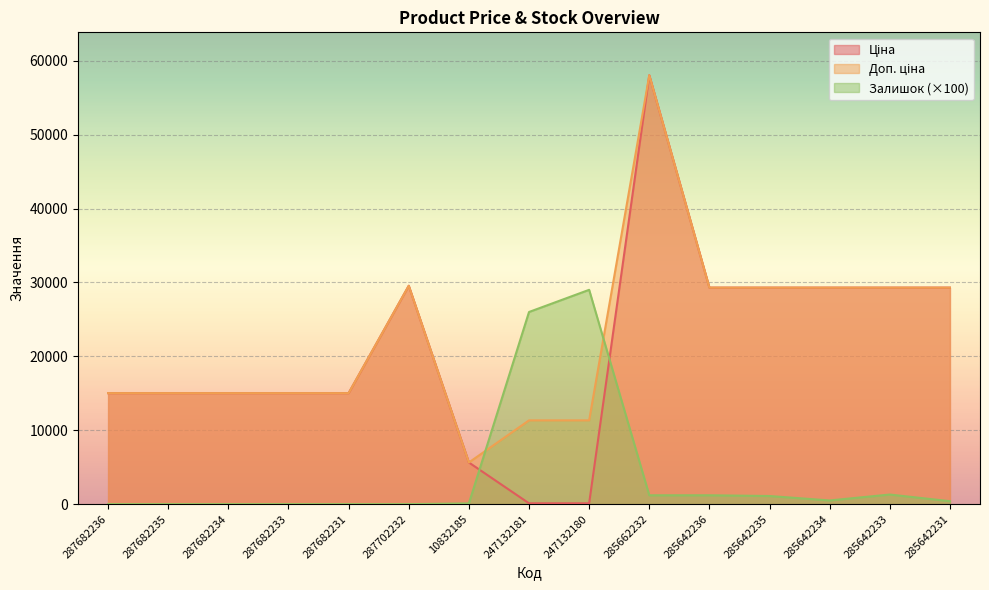

Which series has the widest spread of values?

Ціна